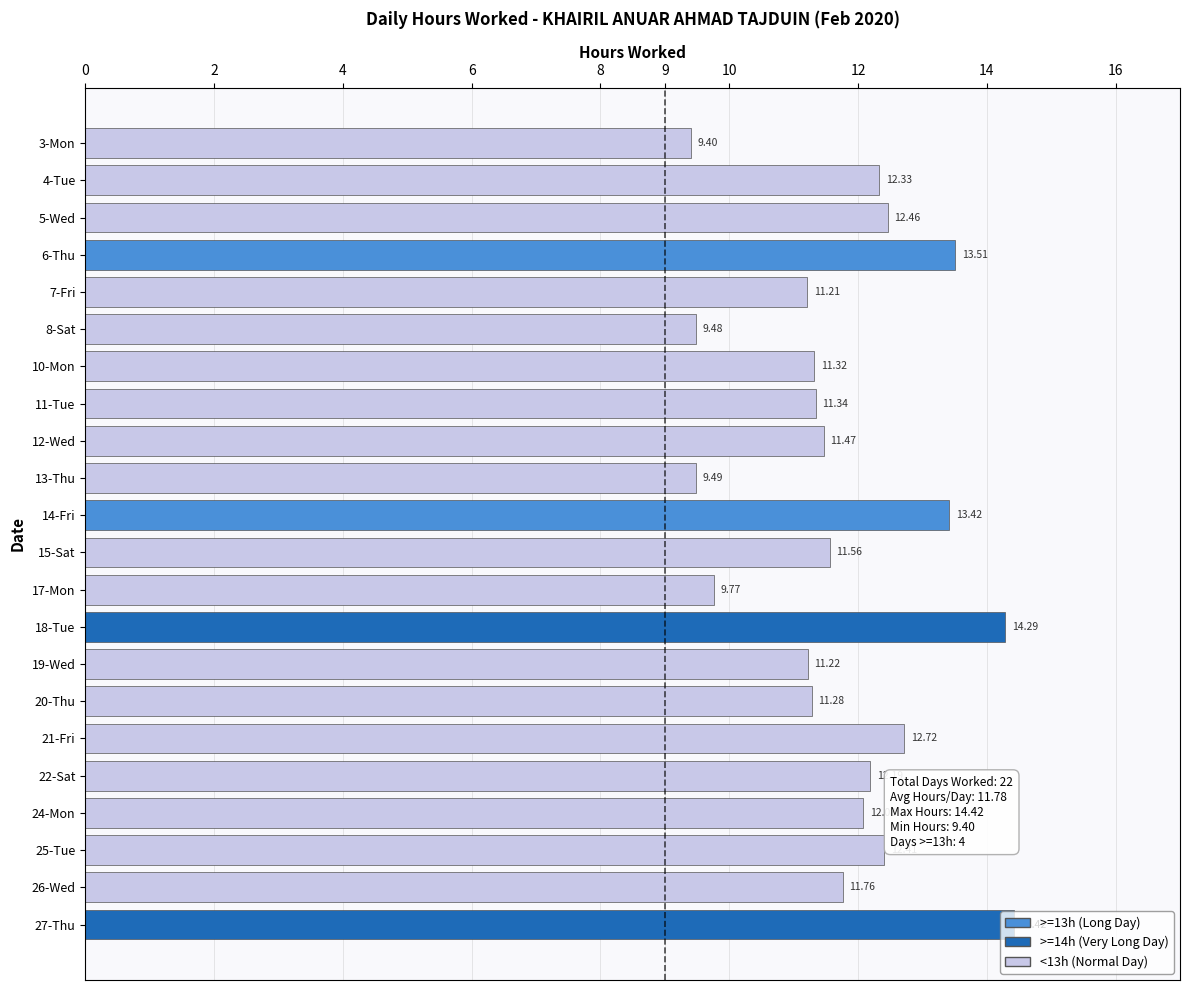

What is the ratio of the value at 24-Mon to the value at 19-Wed?

1.1